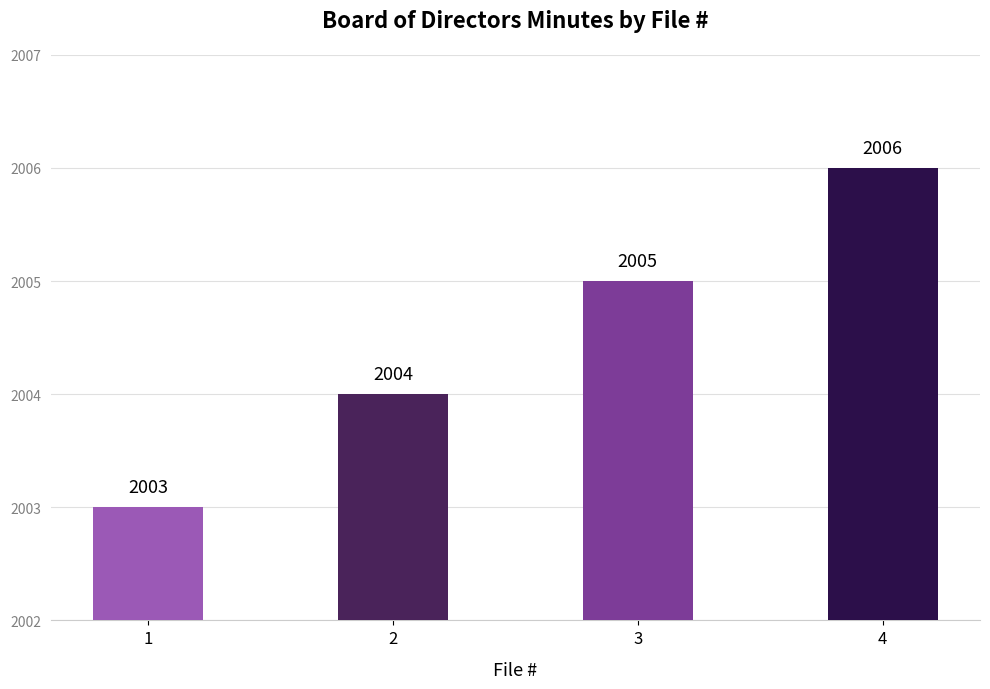

What is the maximum value shown in the chart?

2006